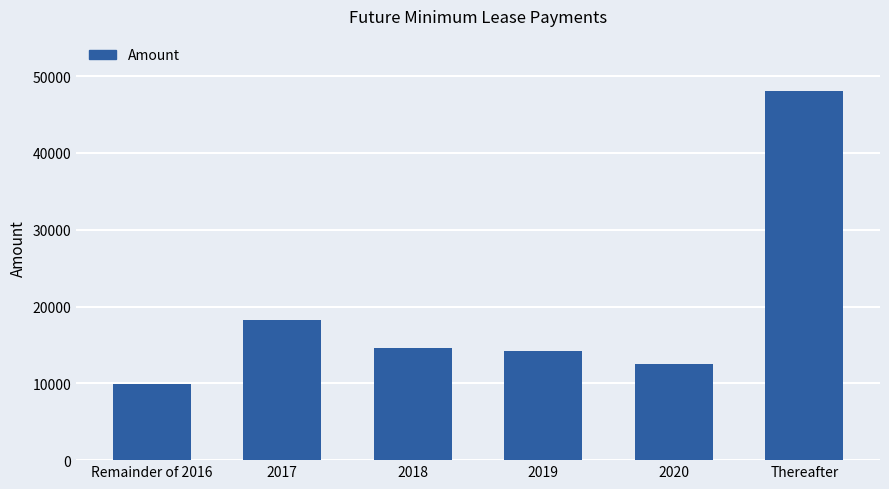

What is the approximate value at 2019, to the nearest 50?

14200